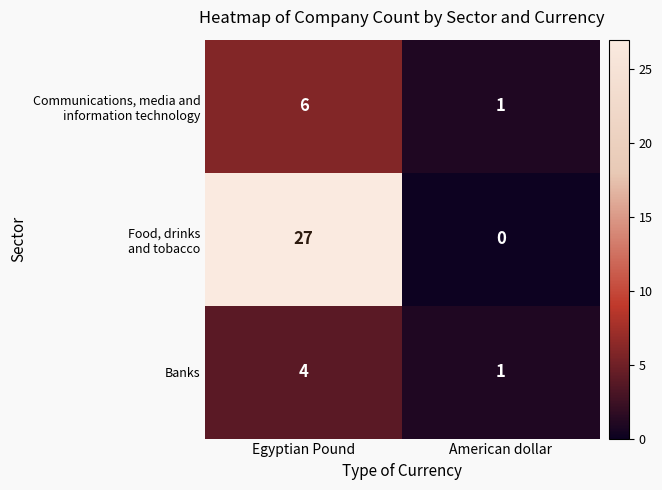

What is the total value across all series at American dollar?

2